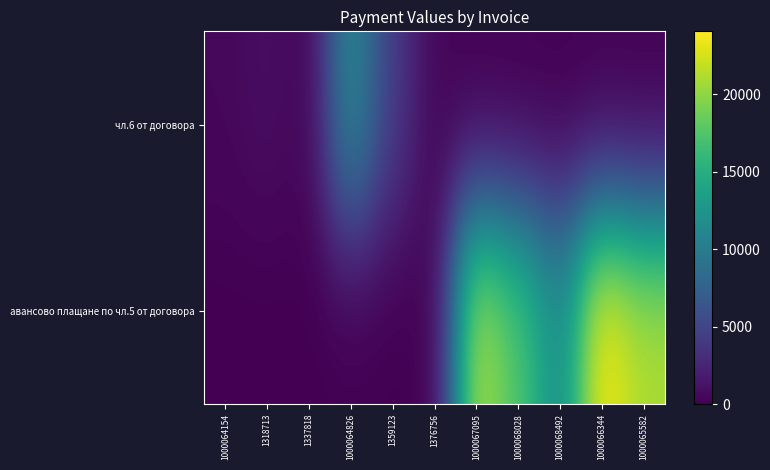

Count the number of categories in the chart.

11